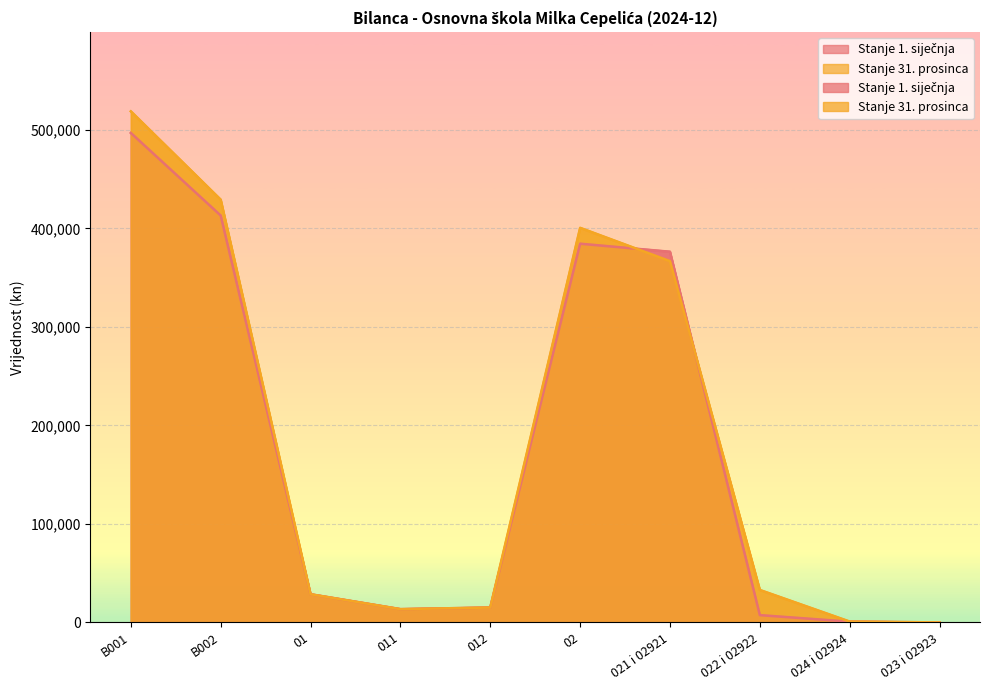

Where does the Stanje 1. siječnja series first go above 28597?

B001